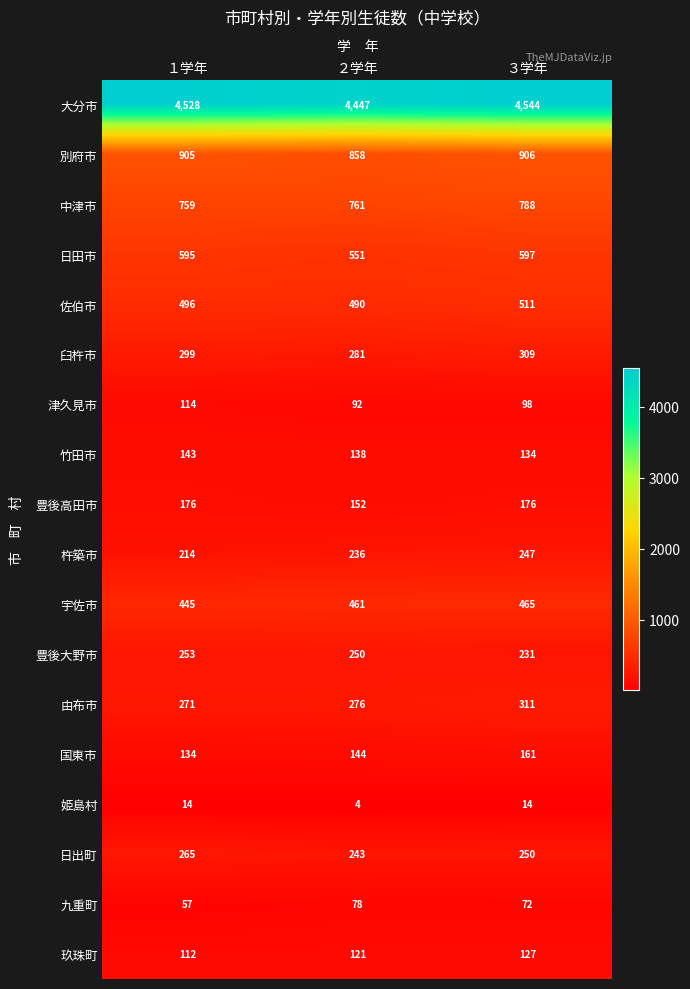

Count the number of categories in the chart.

3